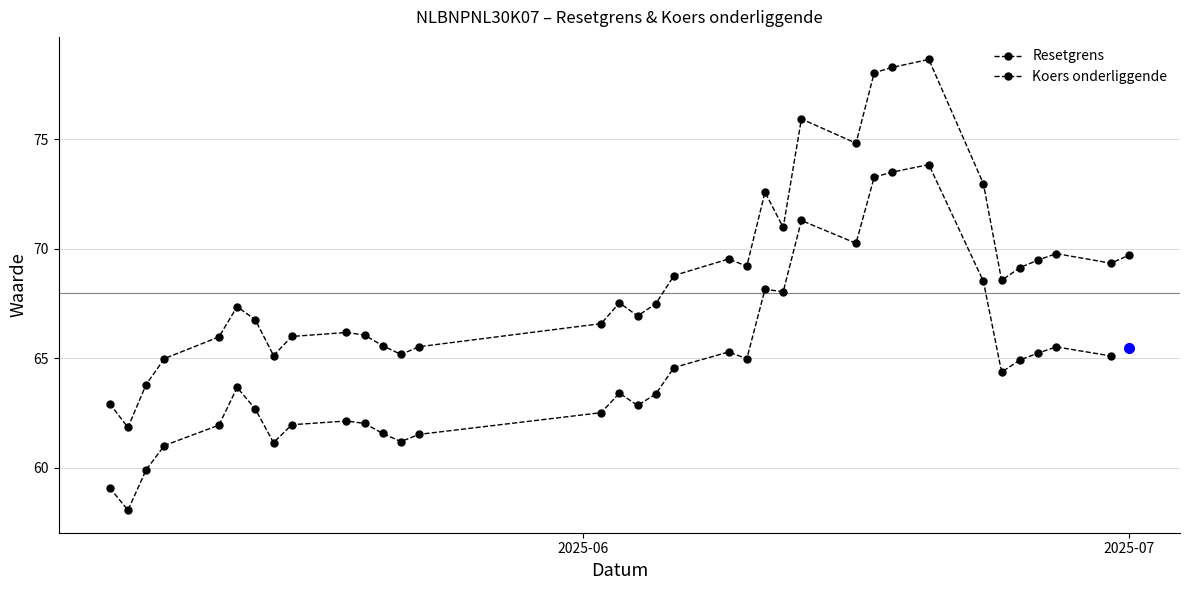

True or false: Koers onderliggende has more than 1 points higher than both neighbors.

True